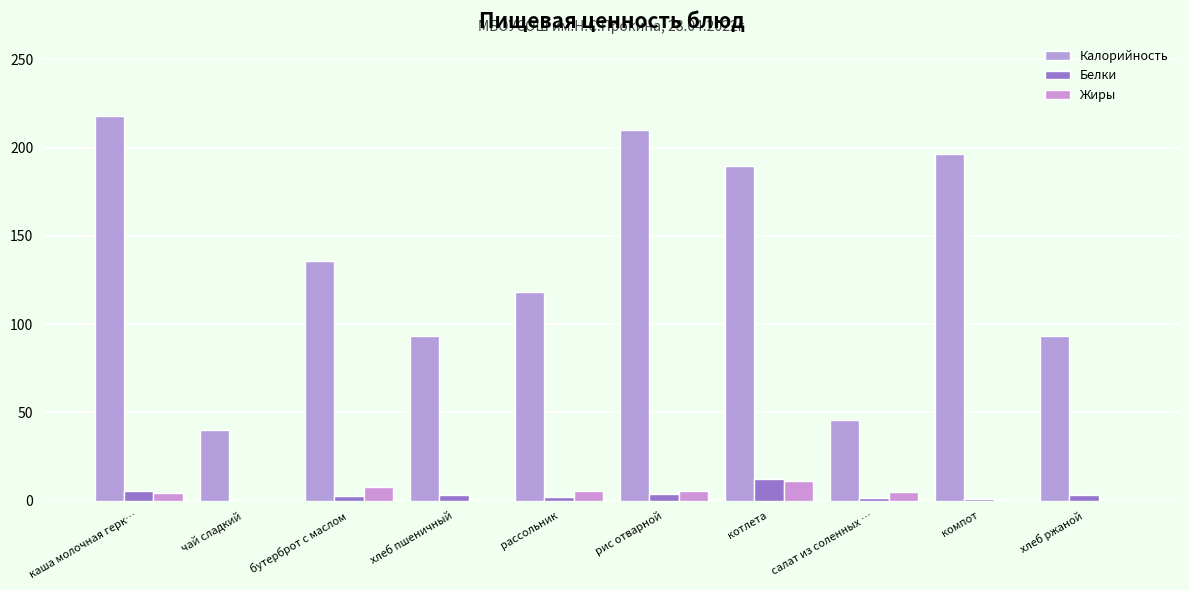

What is the sum of all Жиры values?

39.2